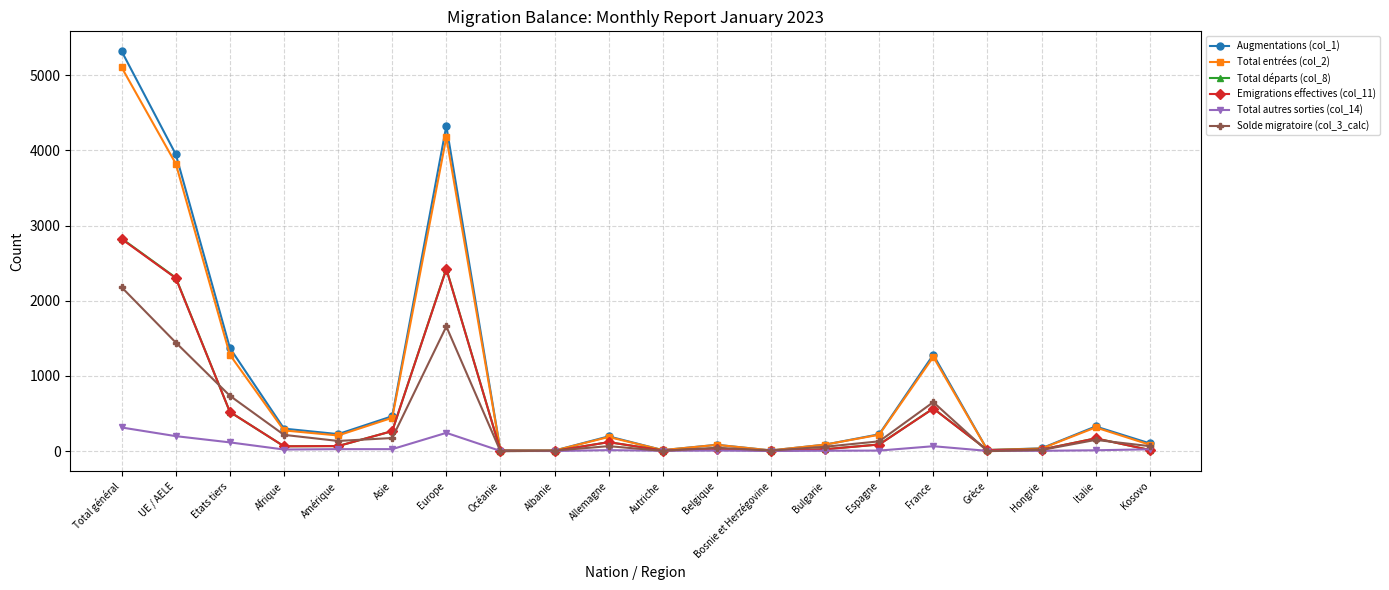

How many lines are shown in the chart?

6